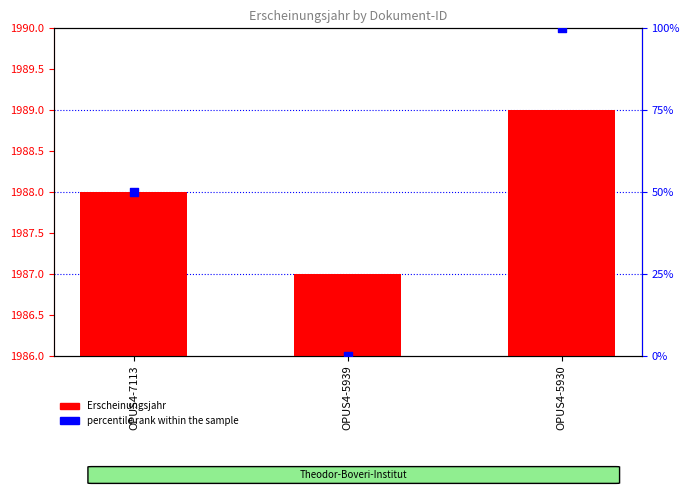

What is the total value across all series at OPUS4-5939?

1987